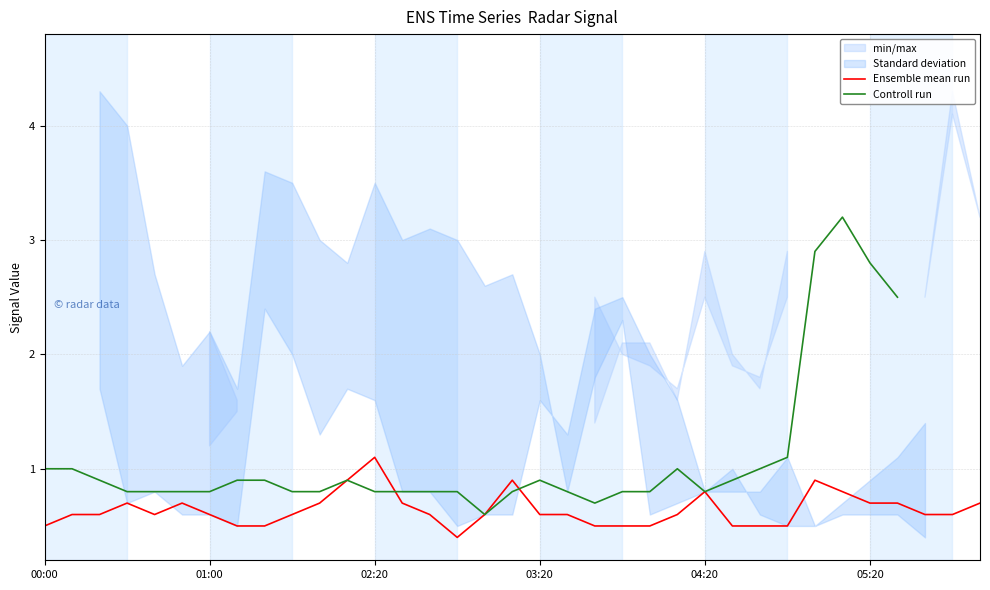

Which category has the highest value across all series?

29